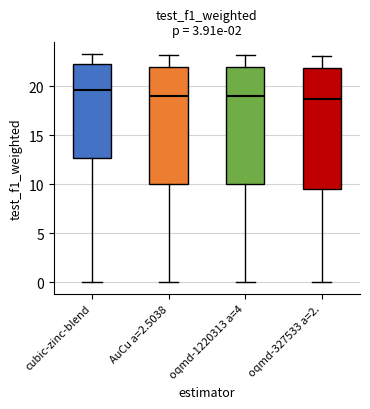

Reading left to right, transcribe this box plot: for each box, give where its median line is, the range the box spans, and where its two whiskers end, as read against the y-axis. The values are not printed on the chart, so give them approximately, as read against the axis.

cubic-zinc-blend: median 19.5, box 12.5 to 22.5, whiskers 0.0 to 23.5
AuCu a=2.5038: median 19.0, box 10.0 to 22.0, whiskers 0.0 to 23.0
oqmd-1220313 a=4: median 19.0, box 10.0 to 22.0, whiskers 0.0 to 23.0
oqmd-327533 a=2.: median 19.0, box 9.5 to 22.0, whiskers 0.0 to 23.0